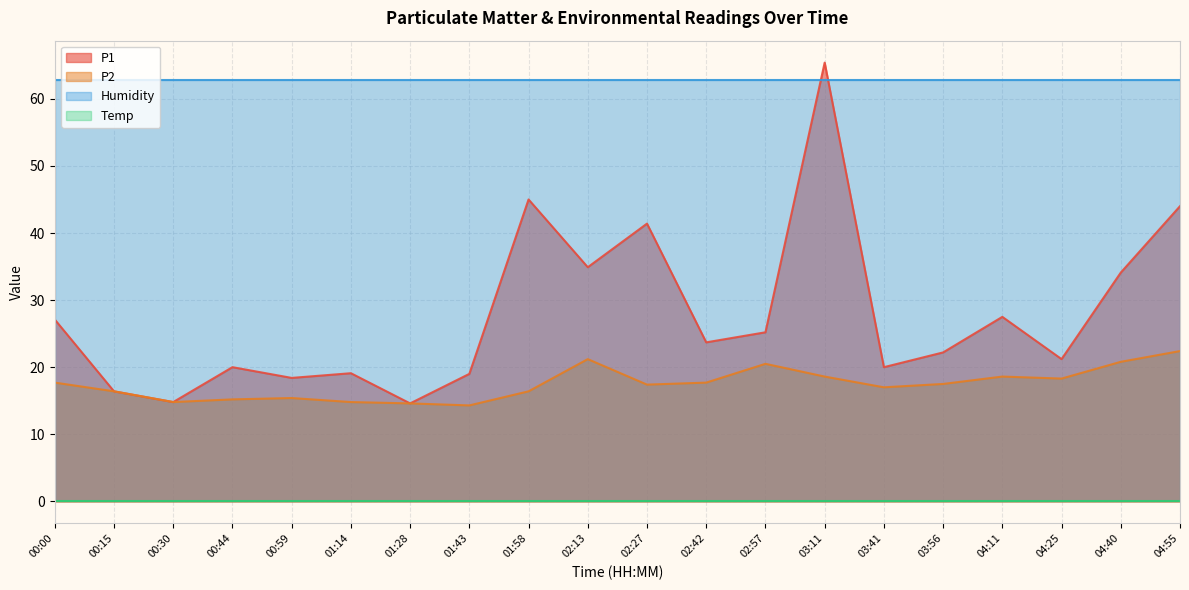

Where is the first local maximum for P1?

00:44